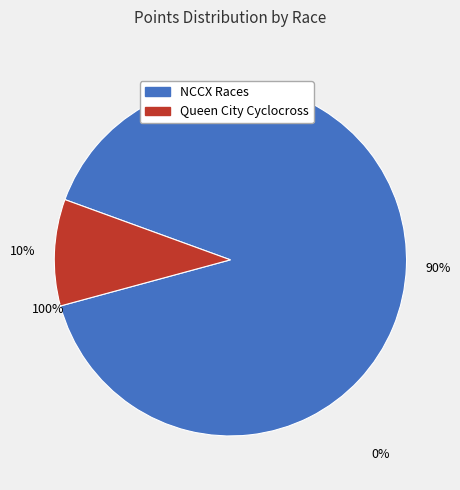

Is there a majority slice in this chart?

Yes